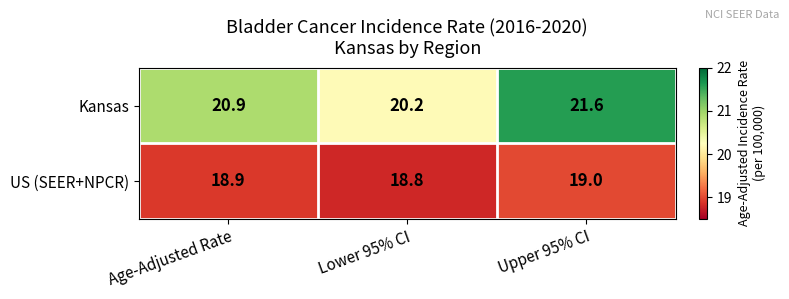

Is it true that Kansas equals 28.5 at Age-Adjusted Rate?

False